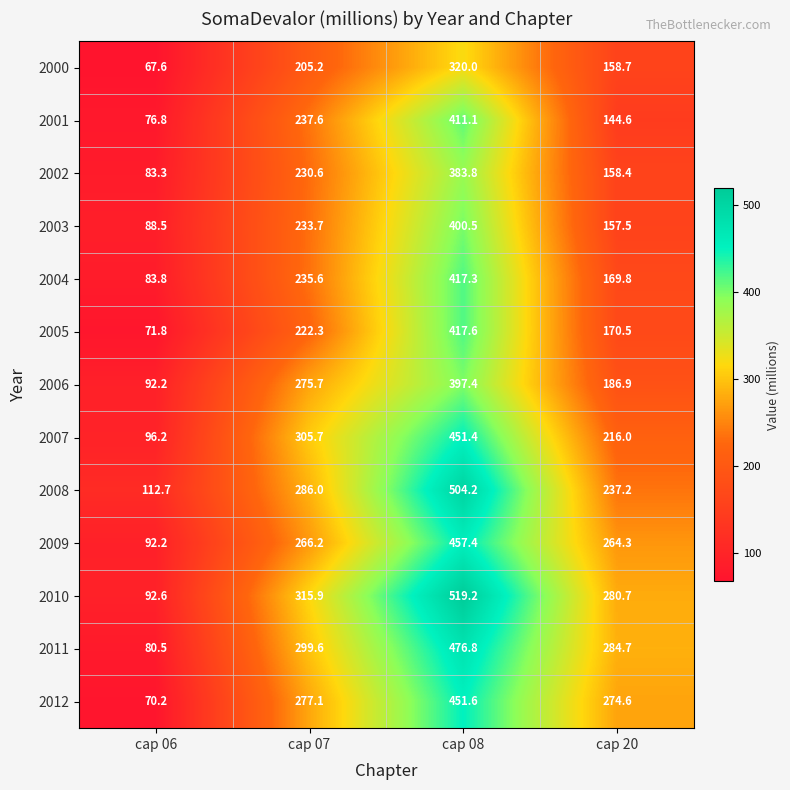

Between cap 06 and cap 20, which series saw the biggest shift?

2012